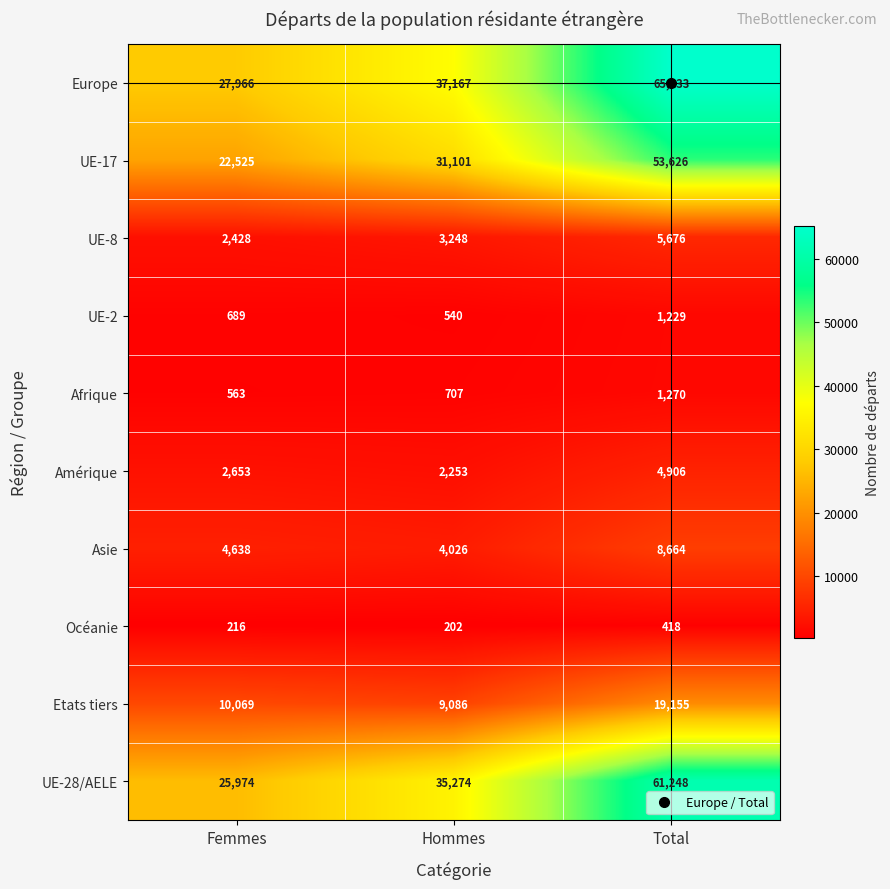

Count the number of data series in this chart.

10